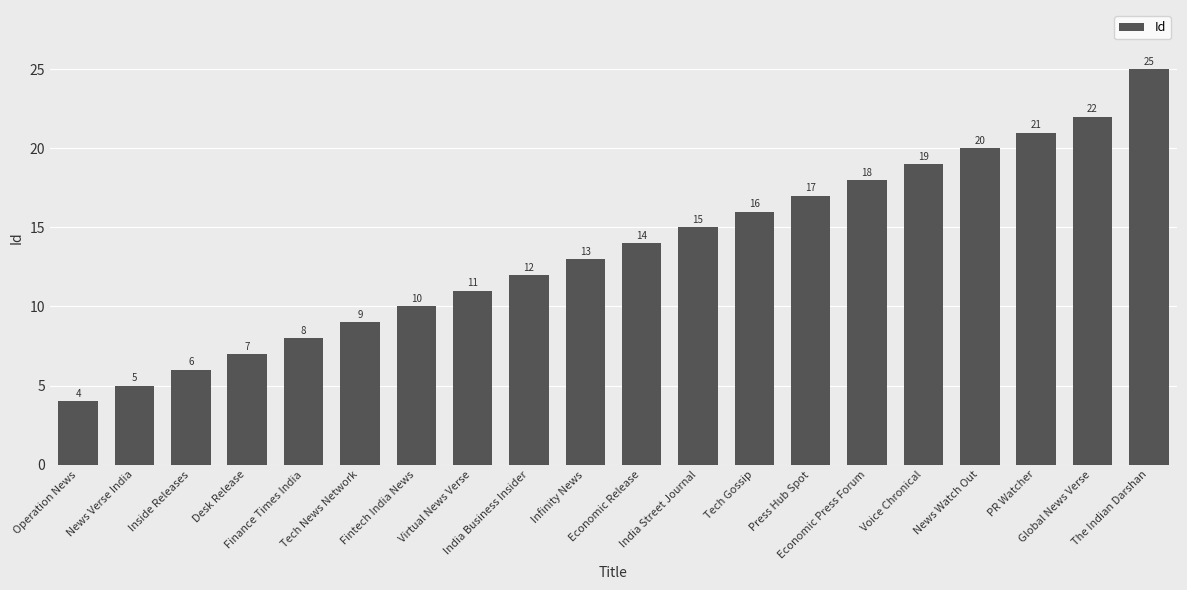

Reading left to right, extract all data points from this chart.

4	5	6	7	8	9	10	11	12	13	14	15	16	17	18	19	20	21	22	25